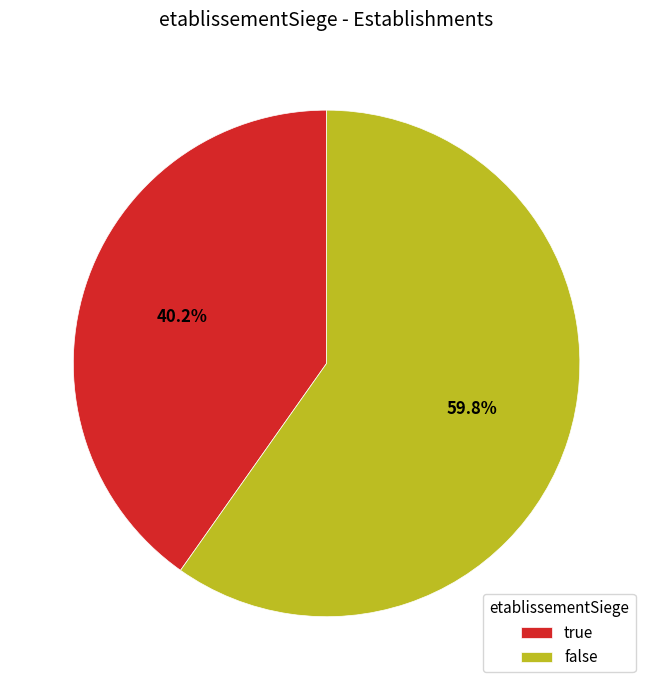

Approximately how many times larger is the value at false compared to true?

1.5